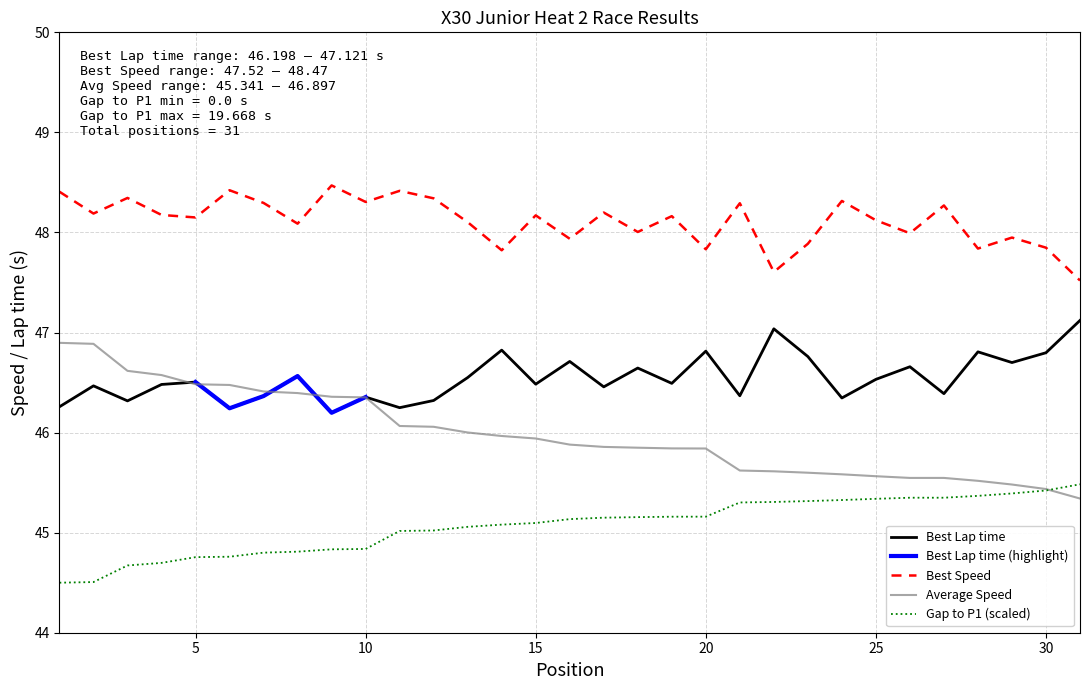

True or false: Average Speed and Best Speed intersect in this chart.

False